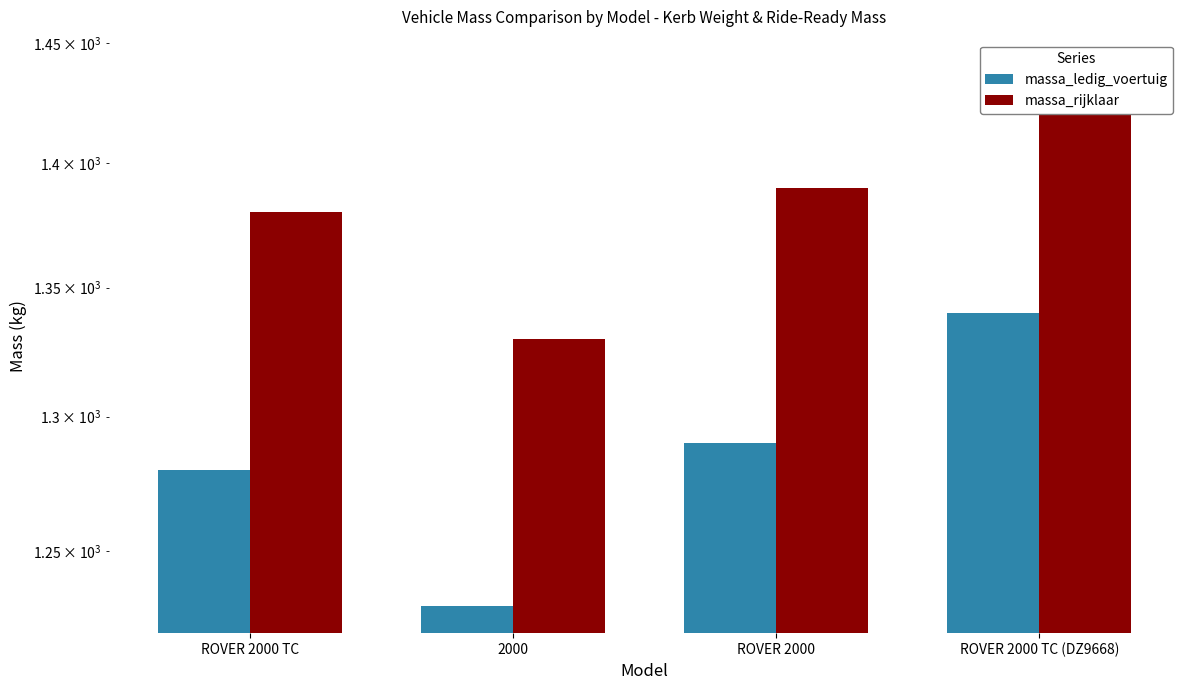

Is the value of massa_rijklaar at ROVER 2000 TC (DZ9668) greater than the value of massa_ledig_voertuig at ROVER 2000 TC?

Yes